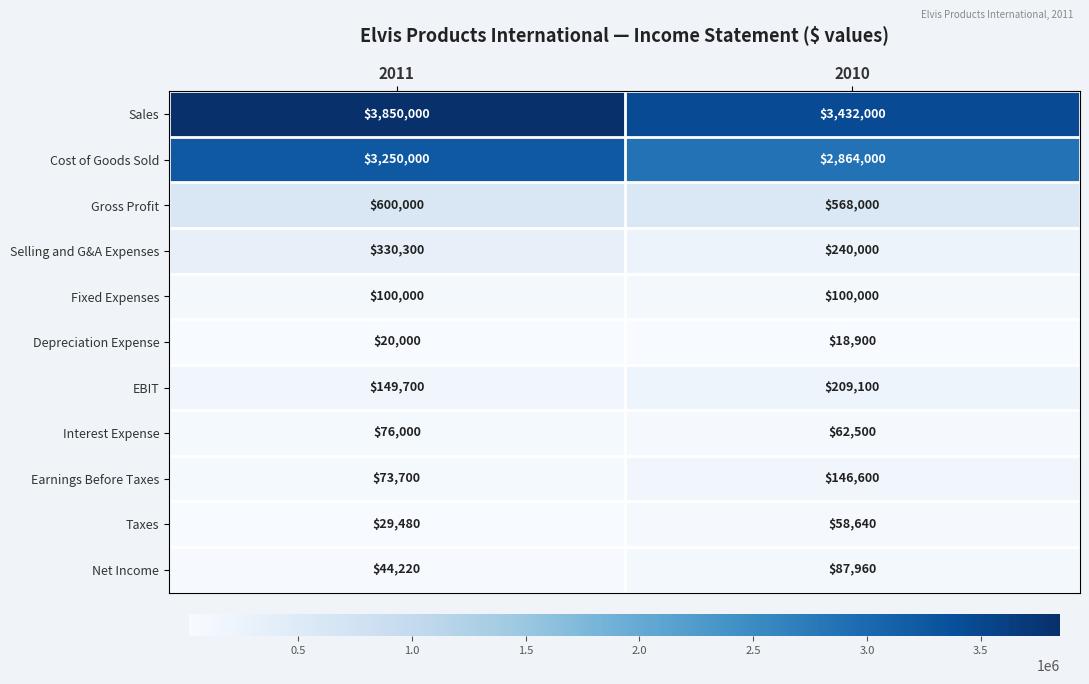

At how many categories does at least one series exceed 506539?

2